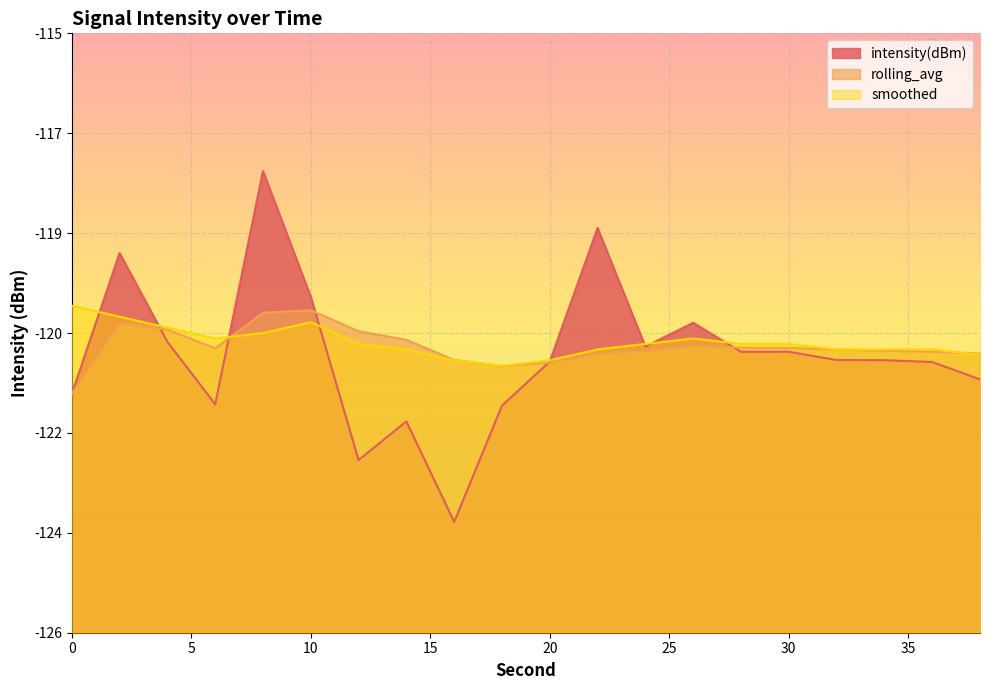

At 16, list the series in order from largest to smallest.

rolling_avg, smoothed, intensity(dBm)